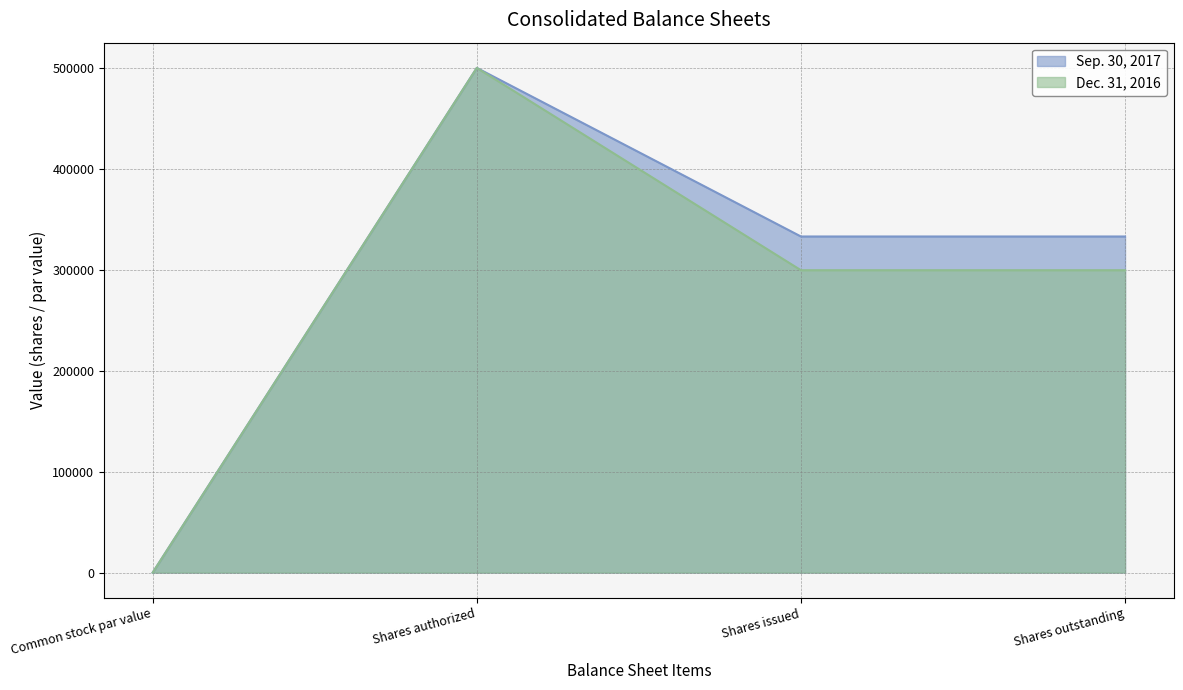

What is the difference between the maximum and minimum values in the Sep. 30, 2017 series?

500000